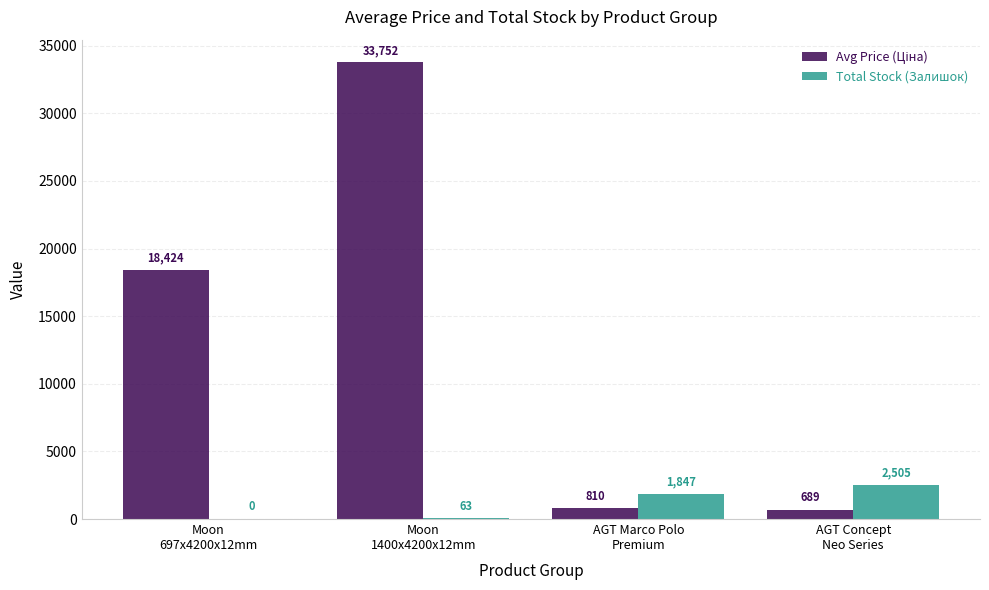

How many groups of bars are there?

4